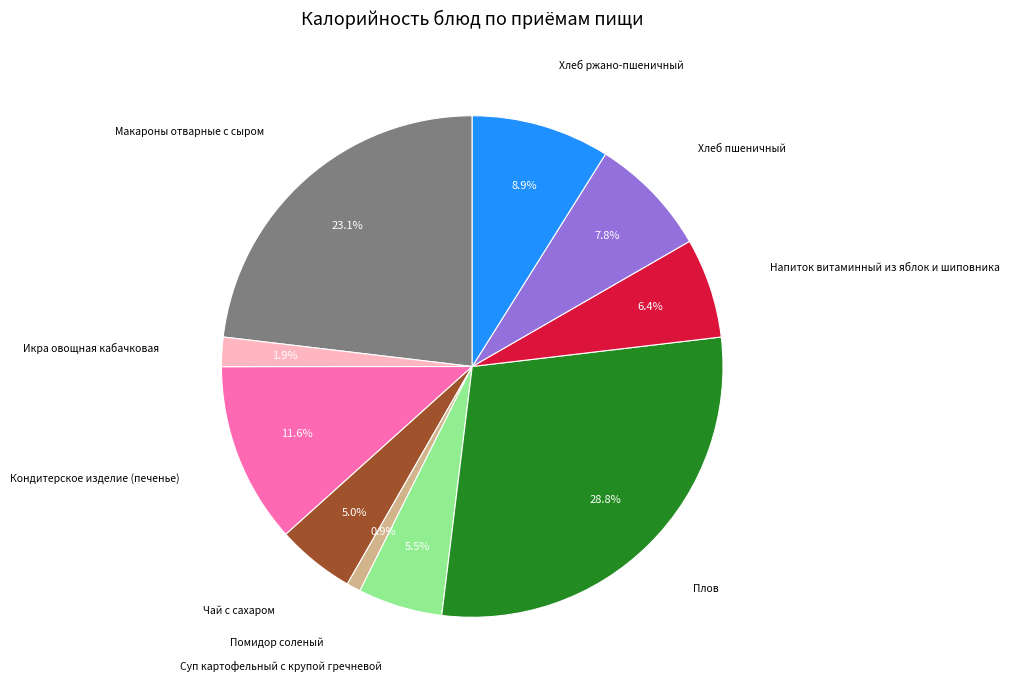

Is there a majority slice in this chart?

No